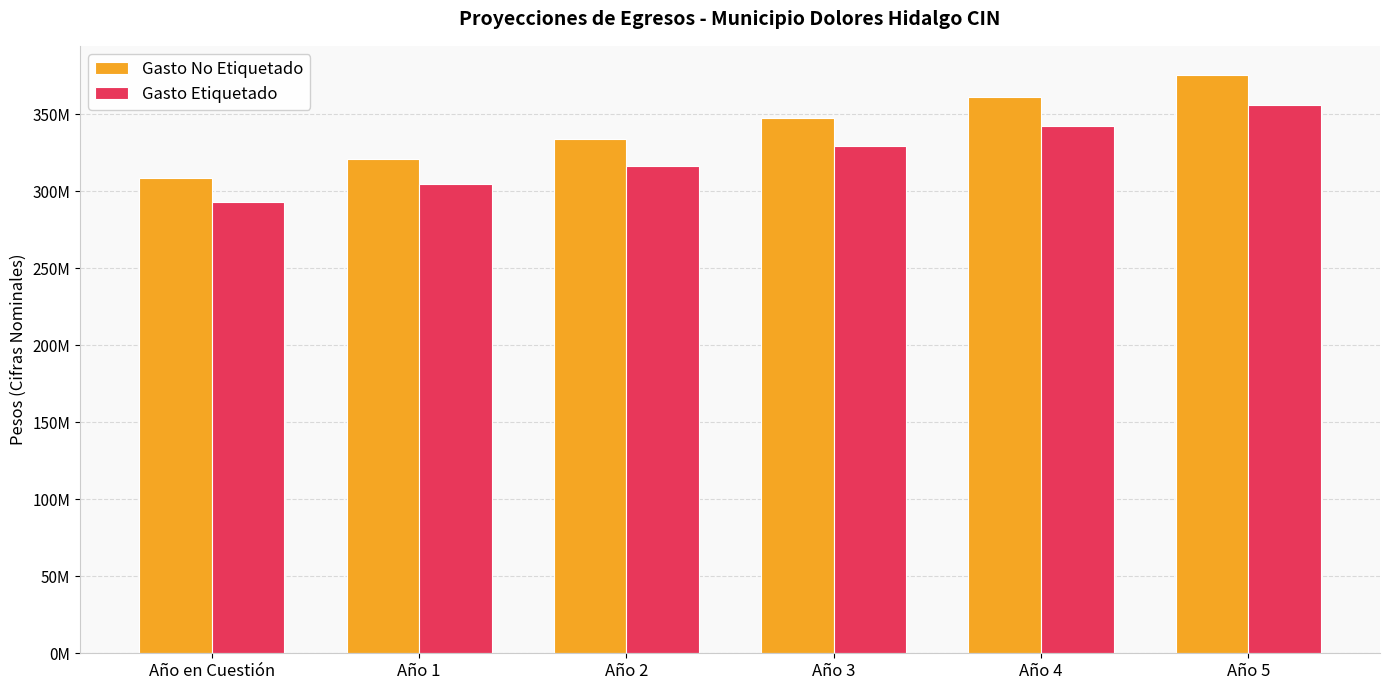

Reading left to right, transcribe all the data shown in this chart.

Gasto No Etiquetado: Año en Cuestión=308785429.4	Año 1=321136846.6	Año 2=333982320.5	Año 3=347341613.3	Año 4=361235277.8	Año 5=375684688.9
Gasto Etiquetado: Año en Cuestión=292745916.8	Año 1=304455753.4	Año 2=316633983.6	Año 3=329299342.9	Año 4=342471316.6	Año 5=356170169.3